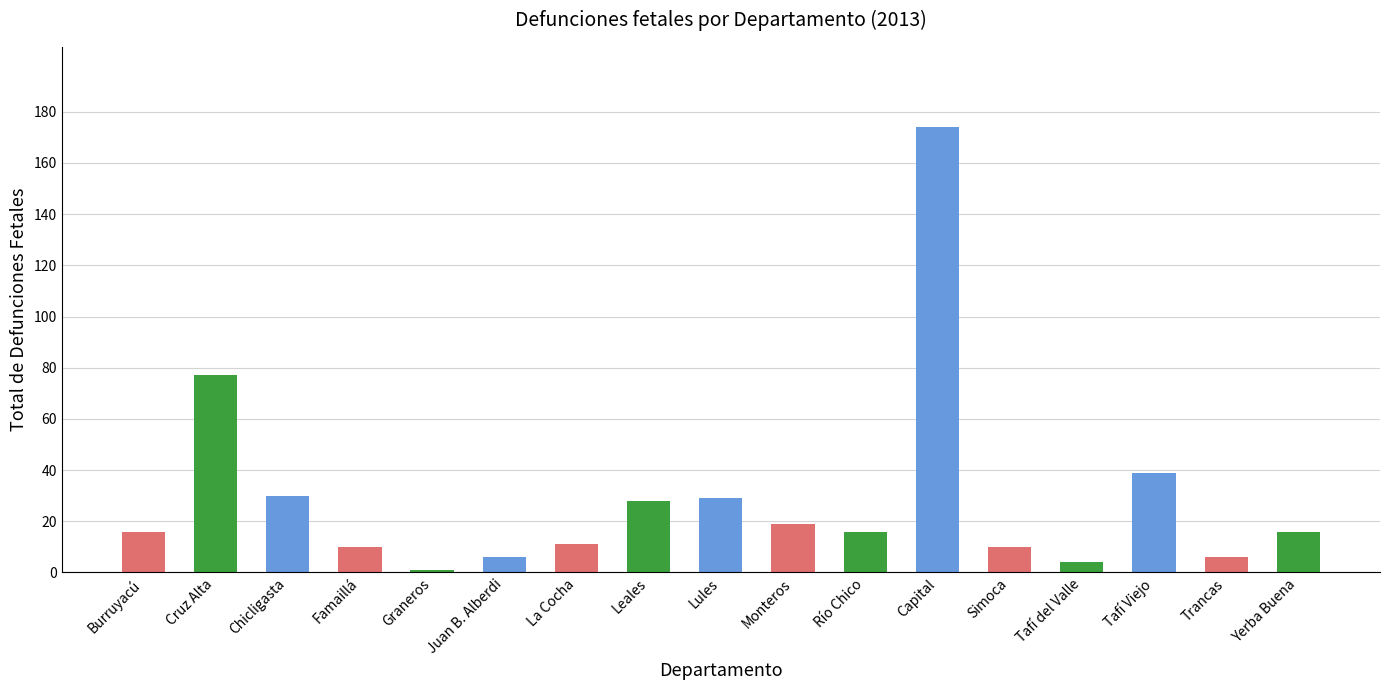

What is the sum of all values?

492